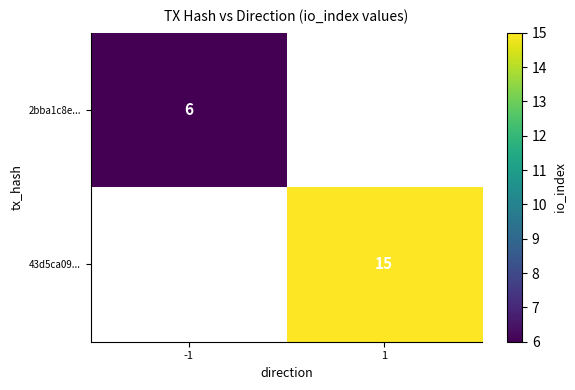

Is it true that 2bba1c8e... equals 9 at -1?

False